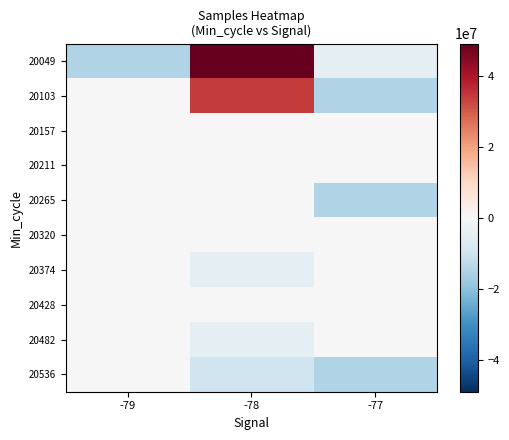

How many distinct data groups are displayed?

10